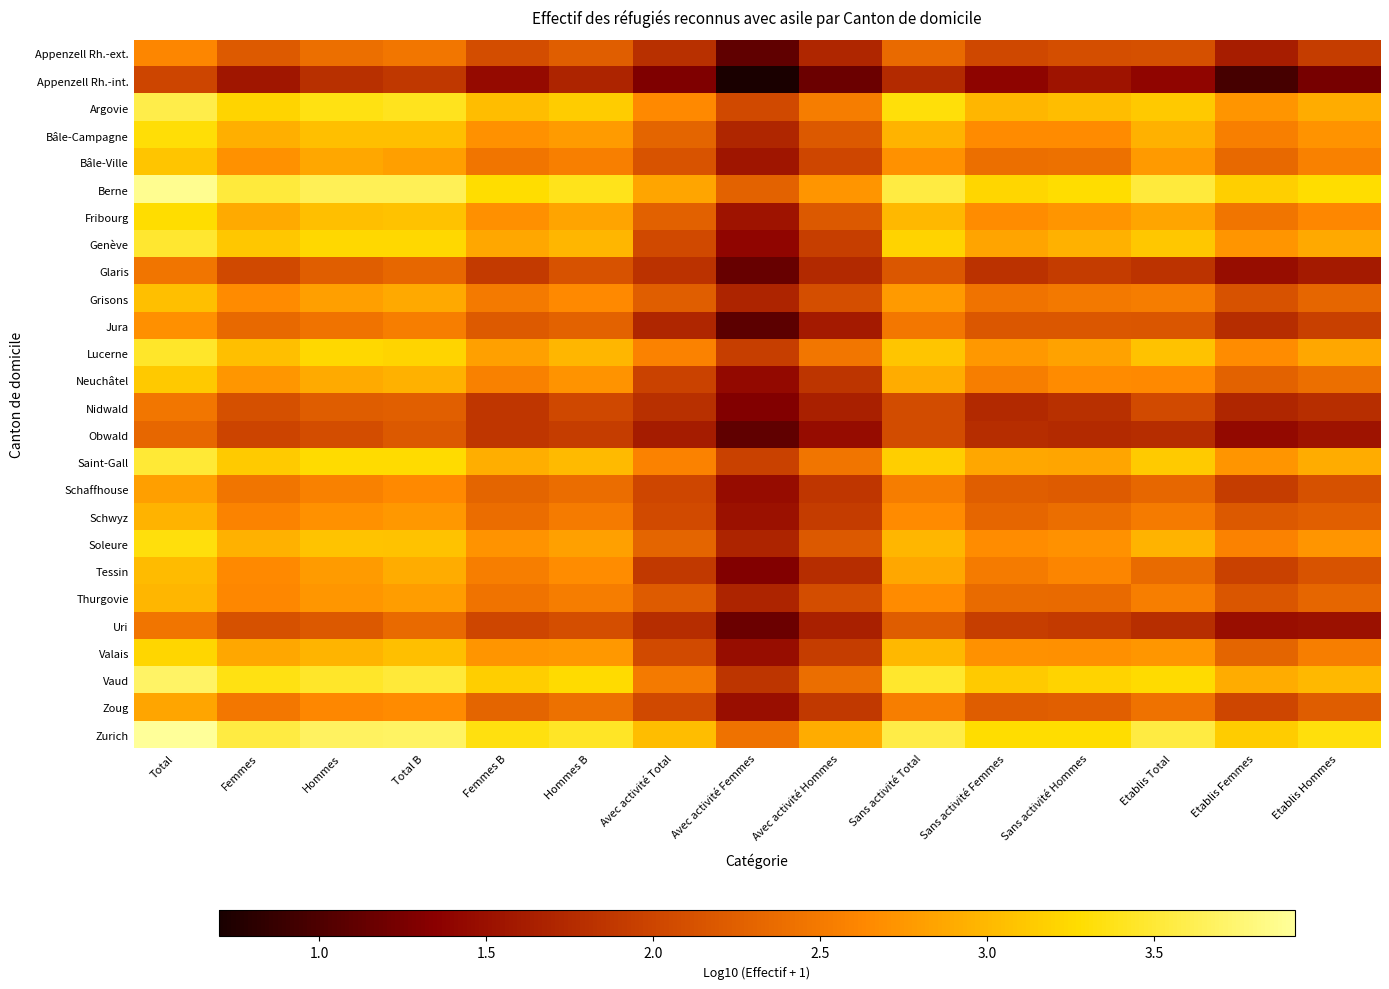

List the series in order of their peak value, highest first.

Zurich, Berne, Vaud, Argovie, Saint-Gall, Genève, Lucerne, Soleure, Bâle-Campagne, Fribourg, Valais, Neuchâtel, Bâle-Ville, Grisons, Tessin, Thurgovie, Schwyz, Zoug, Schaffhouse, Jura, Appenzell Rh.-ext., Nidwald, Uri, Glaris, Obwald, Appenzell Rh.-int.